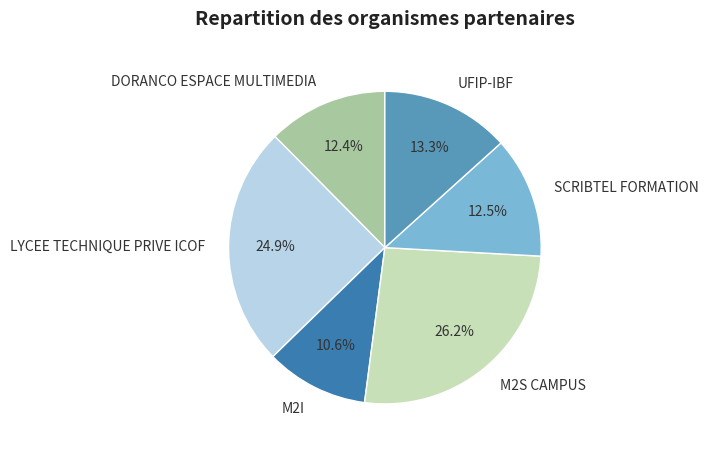

How many slices are in this pie chart?

6